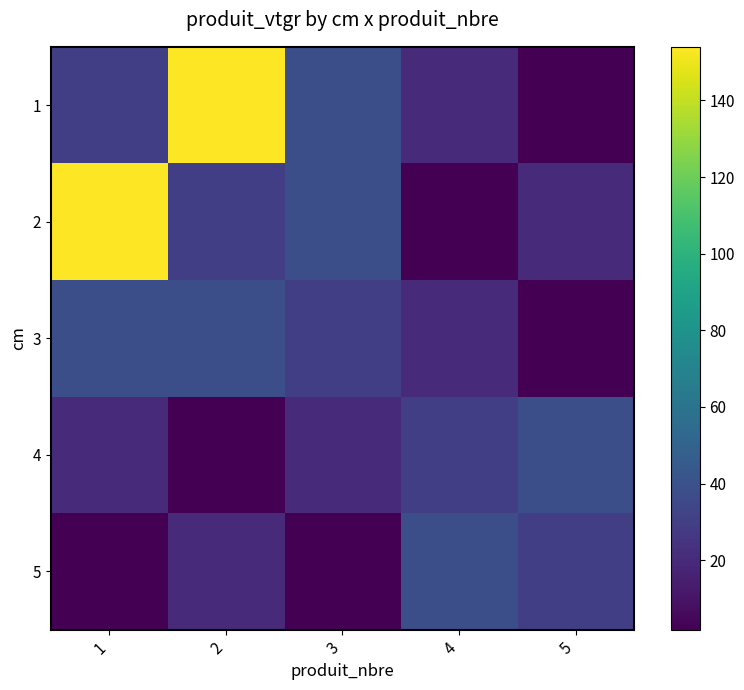

Which has a higher value, 1 or 3?

3